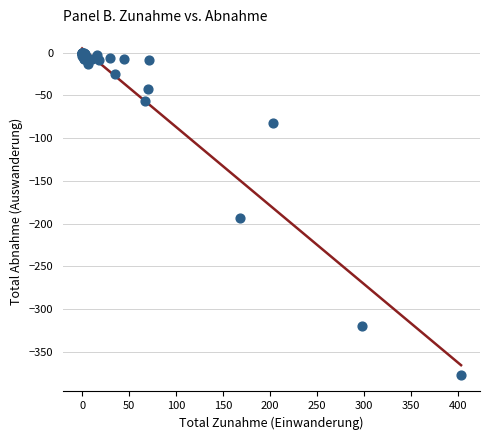

What Y value in the scatter plot is closest to -188?

-193